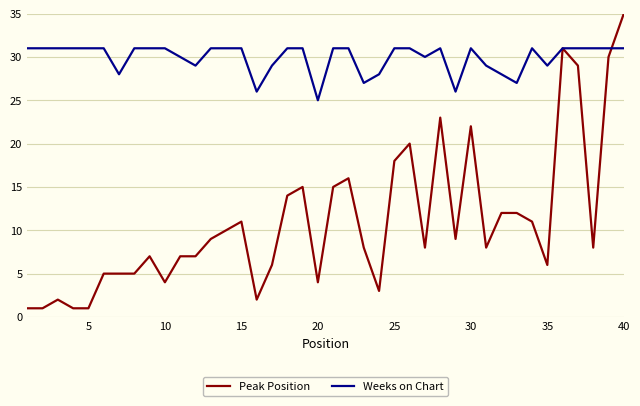

Which series has the largest range (max minus min)?

Peak Position